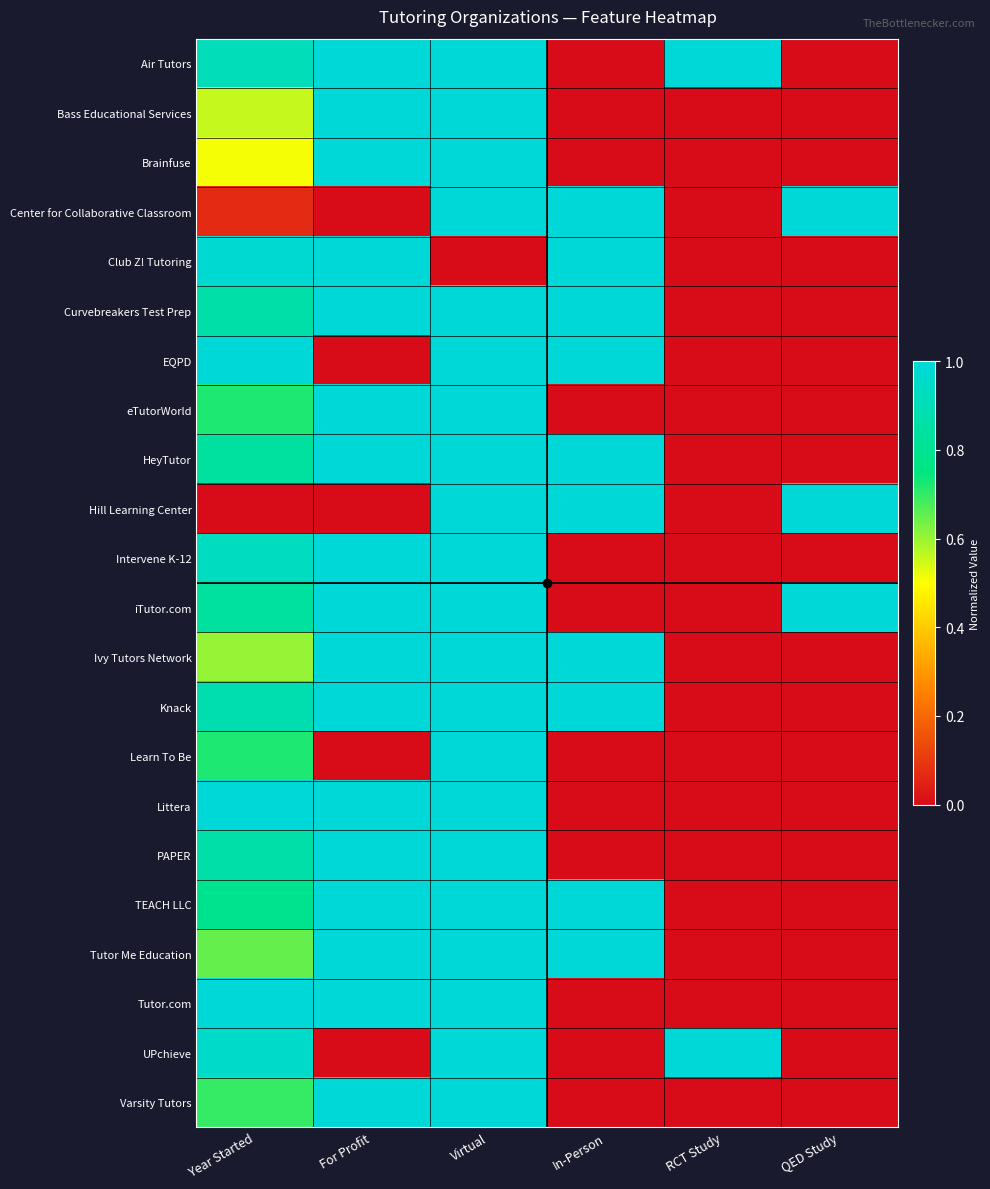

Reading left to right, extract all data points from this chart.

Air Tutors: Year Started=0.9	For Profit=1.0	Virtual=1.0	In-Person=0.0	RCT Study=1.0	QED Study=0.0
Bass Educational Services: Year Started=0.6	For Profit=1.0	Virtual=1.0	In-Person=0.0	RCT Study=0.0	QED Study=0.0
Brainfuse: Year Started=0.5	For Profit=1.0	Virtual=1.0	In-Person=0.0	RCT Study=0.0	QED Study=0.0
Center for Collaborative Classroom: Year Started=0.1	For Profit=0.0	Virtual=1.0	In-Person=1.0	RCT Study=0.0	QED Study=1.0
Club Z! Tutoring: Year Started=1.0	For Profit=1.0	Virtual=0.0	In-Person=1.0	RCT Study=0.0	QED Study=0.0
Curvebreakers Test Prep: Year Started=0.9	For Profit=1.0	Virtual=1.0	In-Person=1.0	RCT Study=0.0	QED Study=0.0
EQPD: Year Started=1.0	For Profit=0.0	Virtual=1.0	In-Person=1.0	RCT Study=0.0	QED Study=0.0
eTutorWorld: Year Started=0.7	For Profit=1.0	Virtual=1.0	In-Person=0.0	RCT Study=0.0	QED Study=0.0
HeyTutor: Year Started=0.8	For Profit=1.0	Virtual=1.0	In-Person=1.0	RCT Study=0.0	QED Study=0.0
Hill Learning Center: Year Started=0.0	For Profit=0.0	Virtual=1.0	In-Person=1.0	RCT Study=0.0	QED Study=1.0
Intervene K-12: Year Started=0.9	For Profit=1.0	Virtual=1.0	In-Person=0.0	RCT Study=0.0	QED Study=0.0
iTutor.com: Year Started=0.8	For Profit=1.0	Virtual=1.0	In-Person=0.0	RCT Study=0.0	QED Study=1.0
Ivy Tutors Network: Year Started=0.6	For Profit=1.0	Virtual=1.0	In-Person=1.0	RCT Study=0.0	QED Study=0.0
Knack: Year Started=0.9	For Profit=1.0	Virtual=1.0	In-Person=1.0	RCT Study=0.0	QED Study=0.0
Learn To Be: Year Started=0.7	For Profit=0.0	Virtual=1.0	In-Person=0.0	RCT Study=0.0	QED Study=0.0
Littera: Year Started=1.0	For Profit=1.0	Virtual=1.0	In-Person=0.0	RCT Study=0.0	QED Study=0.0
PAPER: Year Started=0.9	For Profit=1.0	Virtual=1.0	In-Person=0.0	RCT Study=0.0	QED Study=0.0
TEACH LLC: Year Started=0.8	For Profit=1.0	Virtual=1.0	In-Person=1.0	RCT Study=0.0	QED Study=0.0
Tutor Me Education: Year Started=0.7	For Profit=1.0	Virtual=1.0	In-Person=1.0	RCT Study=0.0	QED Study=0.0
Tutor.com: Year Started=1.0	For Profit=1.0	Virtual=1.0	In-Person=0.0	RCT Study=0.0	QED Study=0.0
UPchieve: Year Started=1.0	For Profit=0.0	Virtual=1.0	In-Person=0.0	RCT Study=1.0	QED Study=0.0
Varsity Tutors: Year Started=0.7	For Profit=1.0	Virtual=1.0	In-Person=0.0	RCT Study=0.0	QED Study=0.0